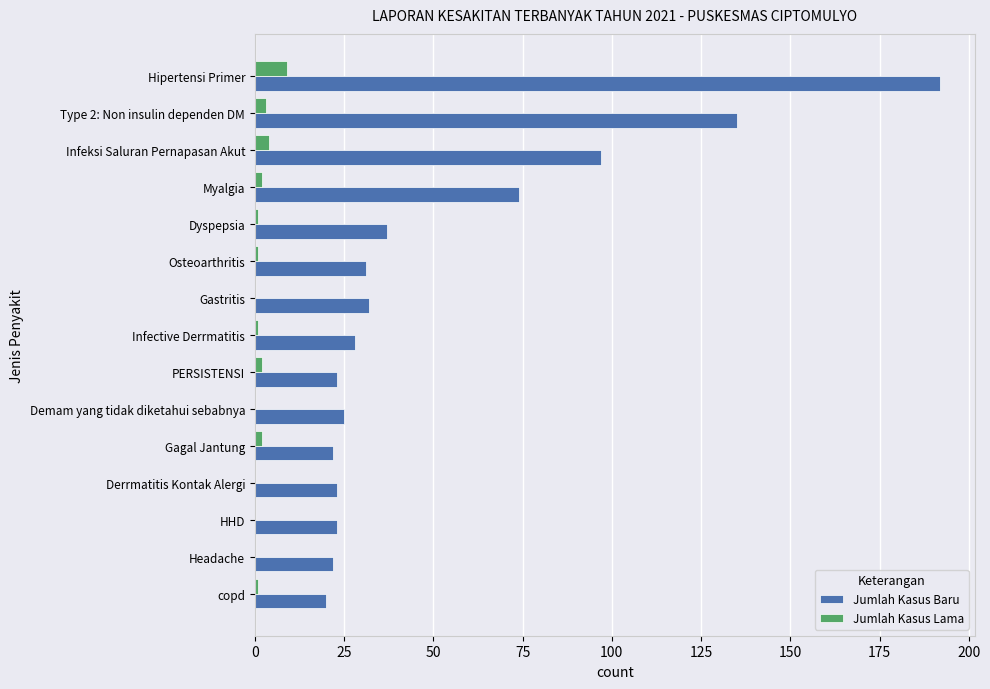

Count the number of data series in this chart.

2